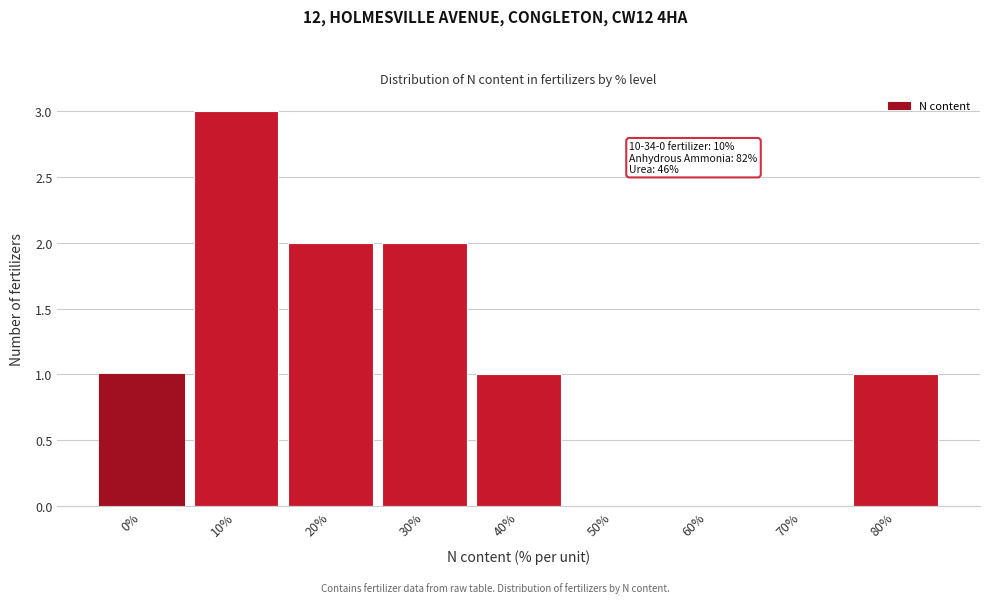

Reading right to left, list all the values displayed in this chart.

80%=1	70%=0	60%=0	50%=0	40%=1	30%=2	20%=2	10%=3	0%=1